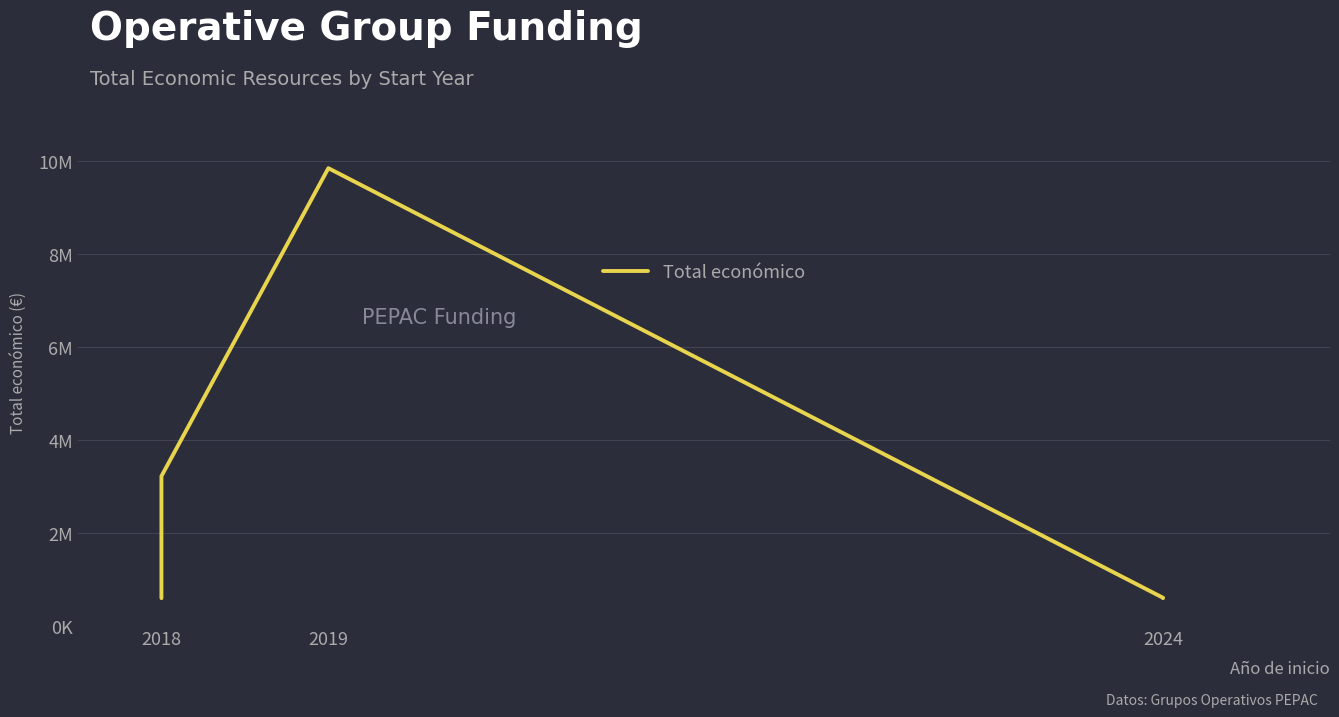

True or false: the data has more than 0 interior local peaks.

True